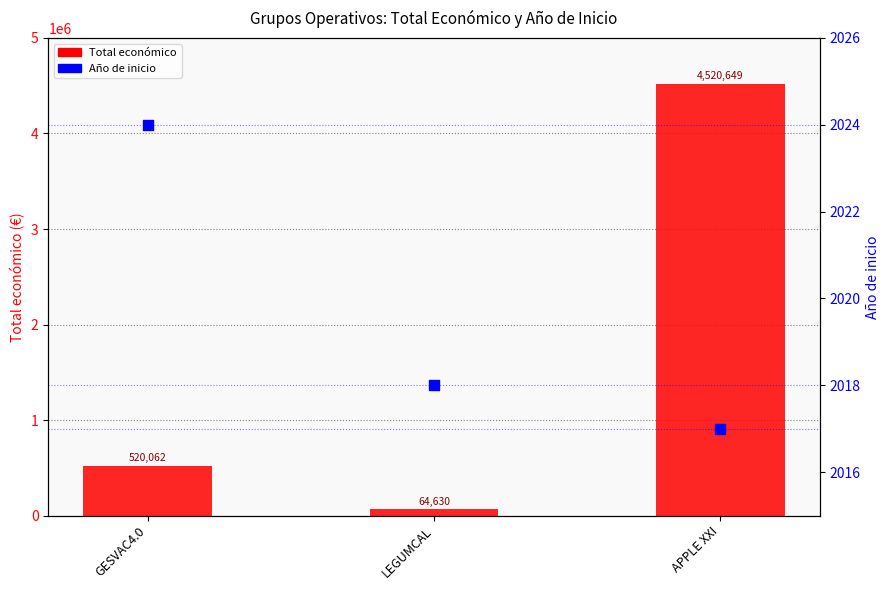

At which category is the sum across all series the highest?

APPLE XXI